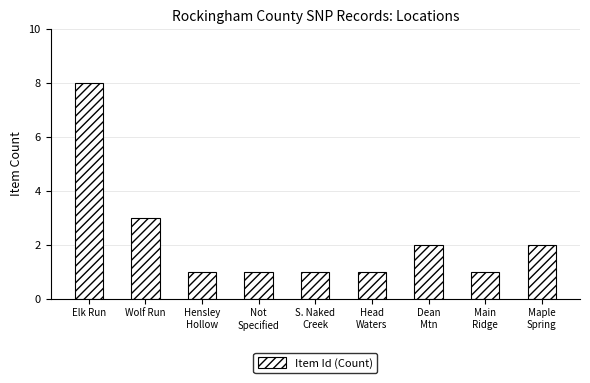

How many bars are there in total?

9